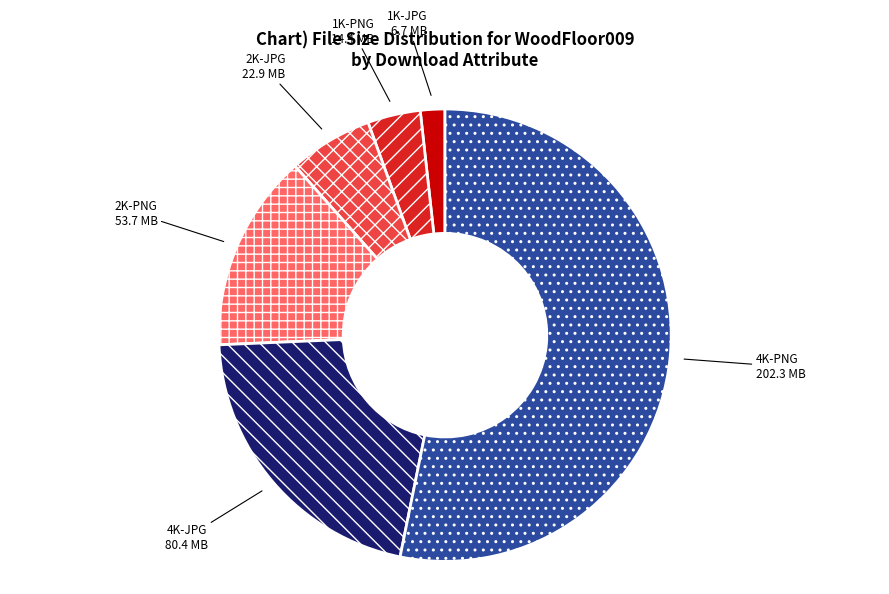

Which has a higher value, 1K-JPG or 2K-JPG?

2K-JPG